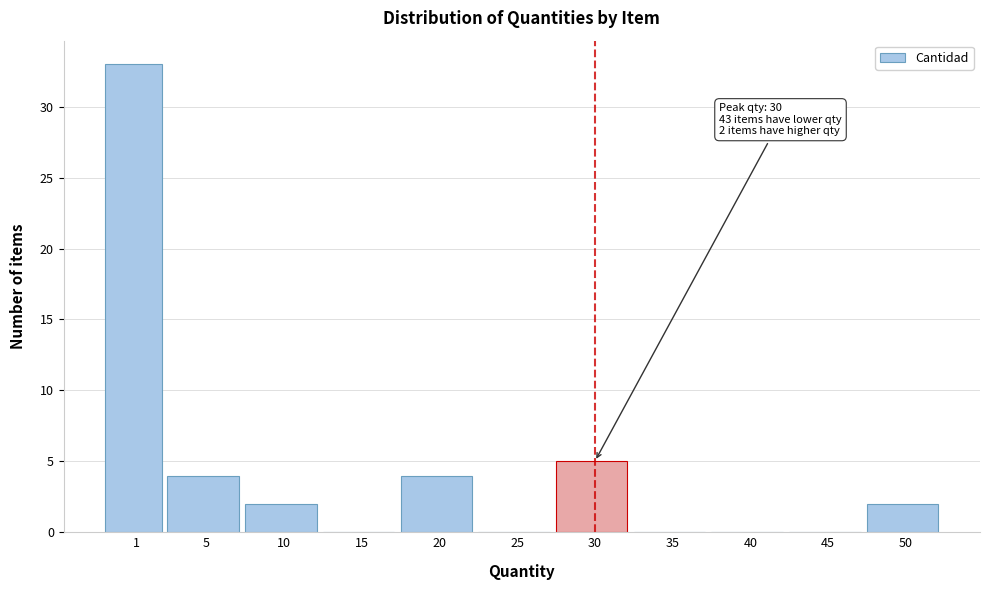

Reading right to left, transcribe all the data shown in this chart.

50=2	45=0	40=0	35=0	30=5	25=0	20=4	15=0	10=2	5=4	1=33